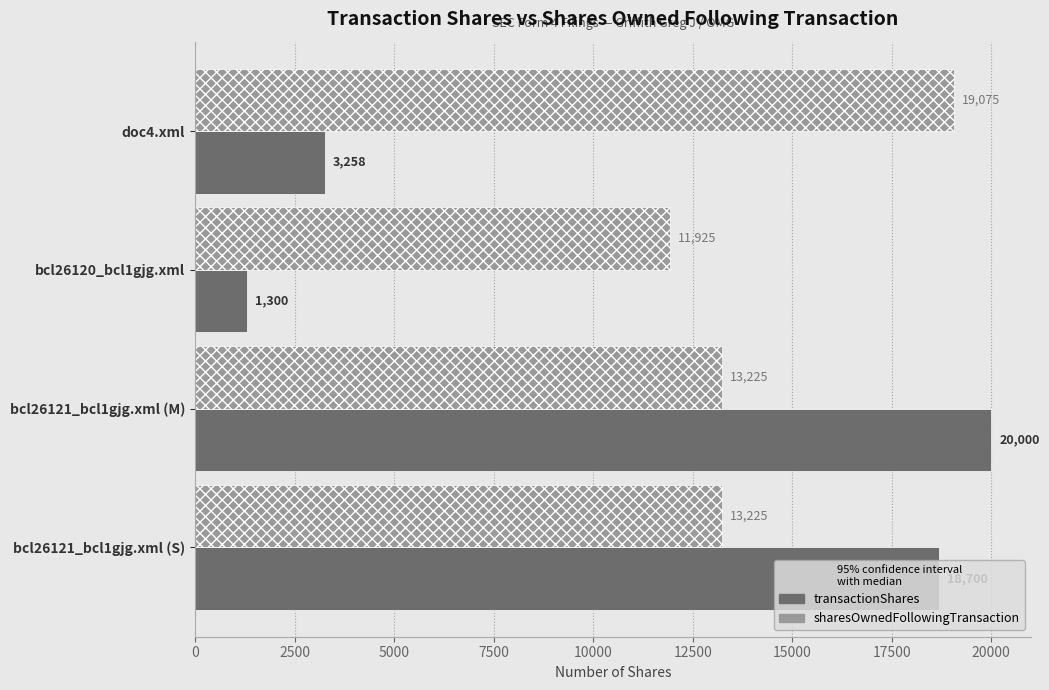

What are all the series names shown in the legend?

transactionShares, sharesOwnedFollowingTransaction